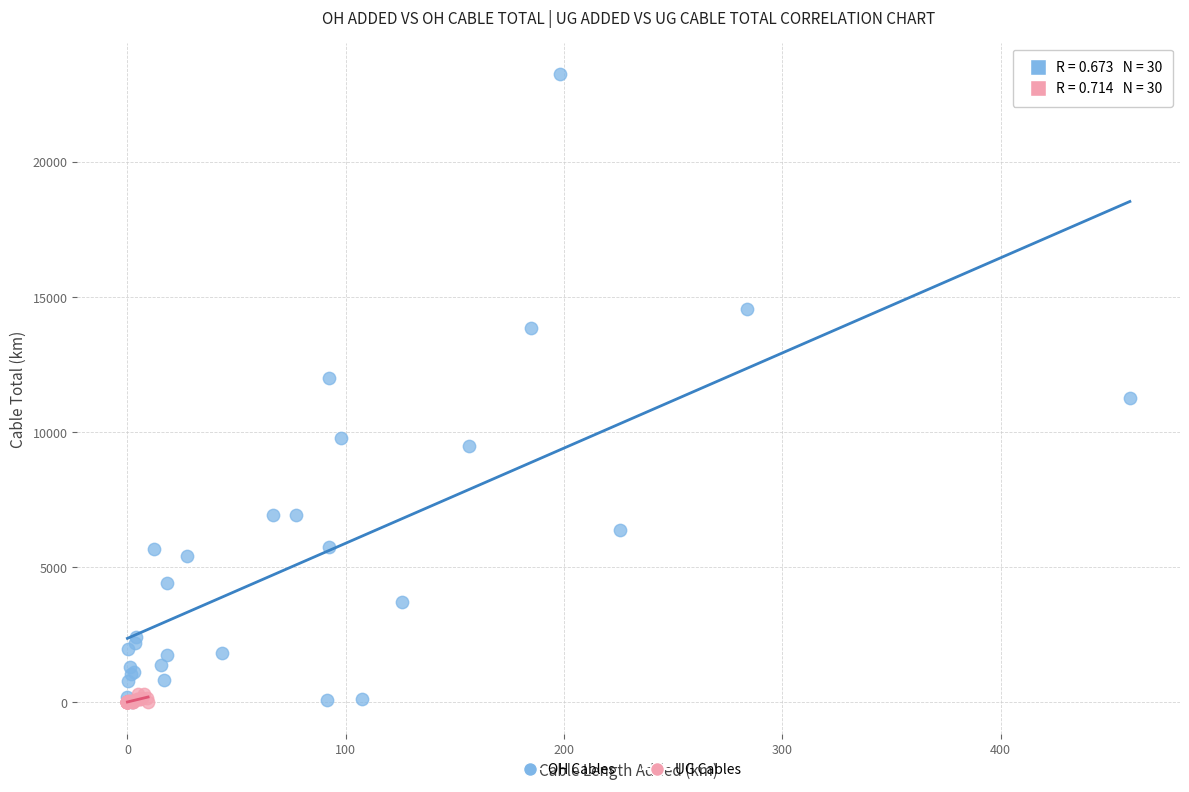

Which series has the largest Y range (max minus min)?

OH Cables